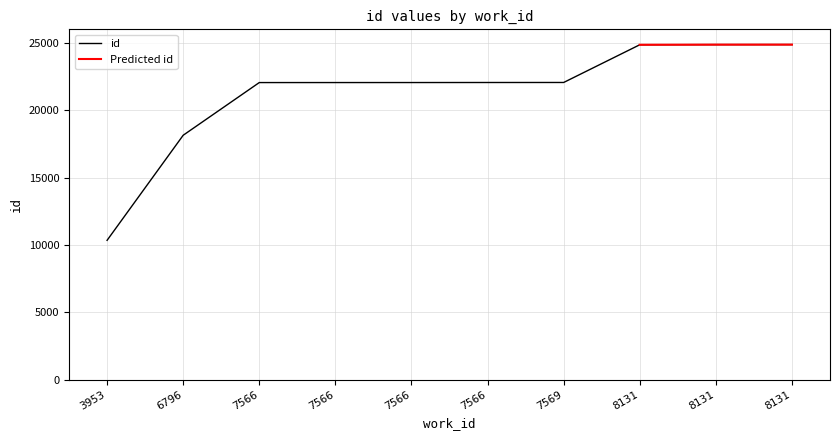

Reading left to right, list all the values displayed in this chart.

3953=10336	6796=18136	7566=22048	7566=22049	7566=22050	7566=22053	7569=22055	8131=24854	8131=24864	8131=24866